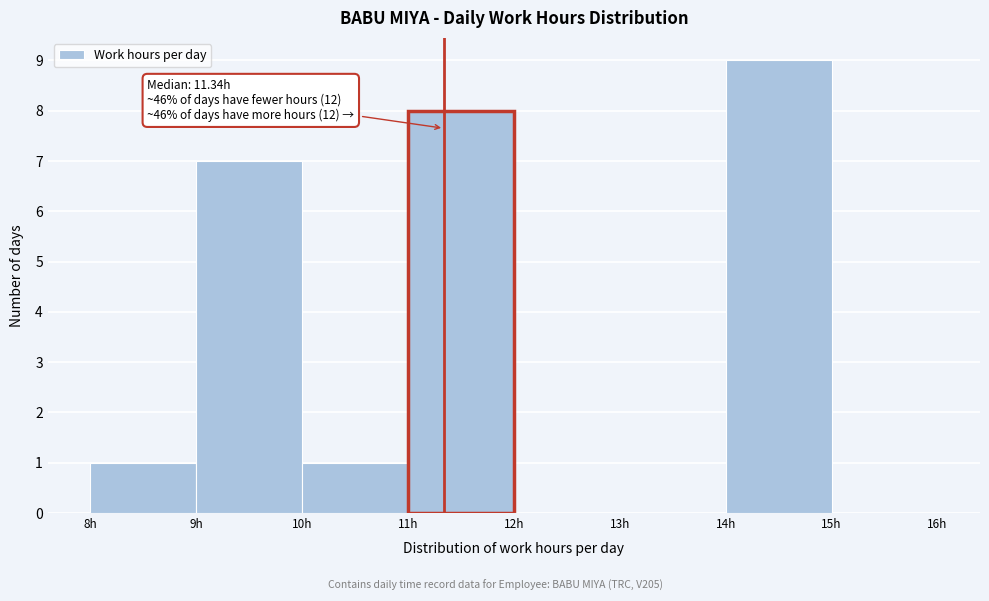

Which range on the x-axis has the tallest bar?

14 to 15